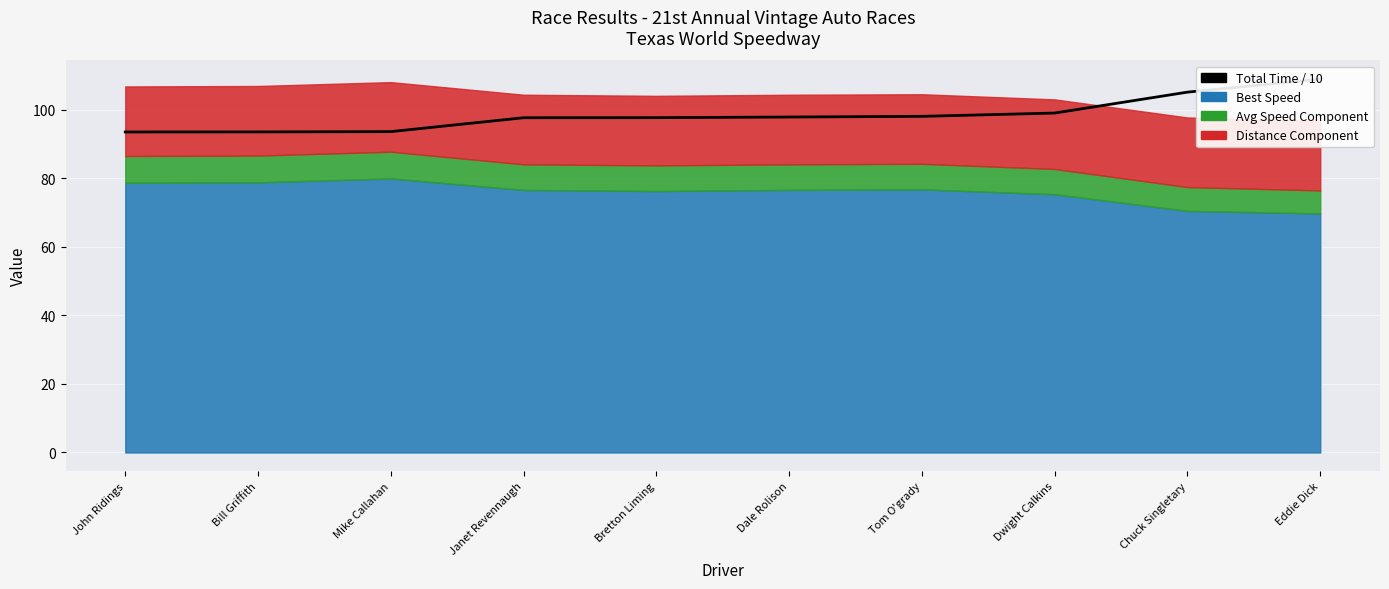

Read the value at Dwight Calkins.

99.0